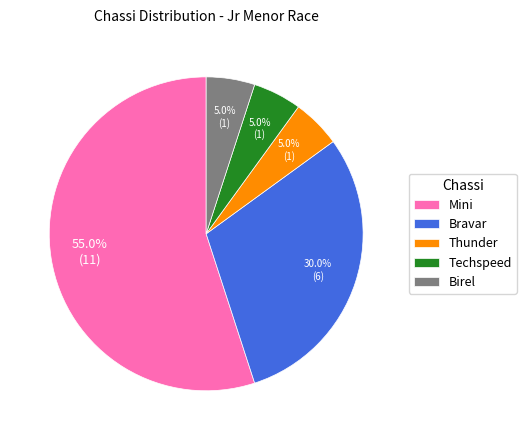

Which category accounts for the majority?

Mini